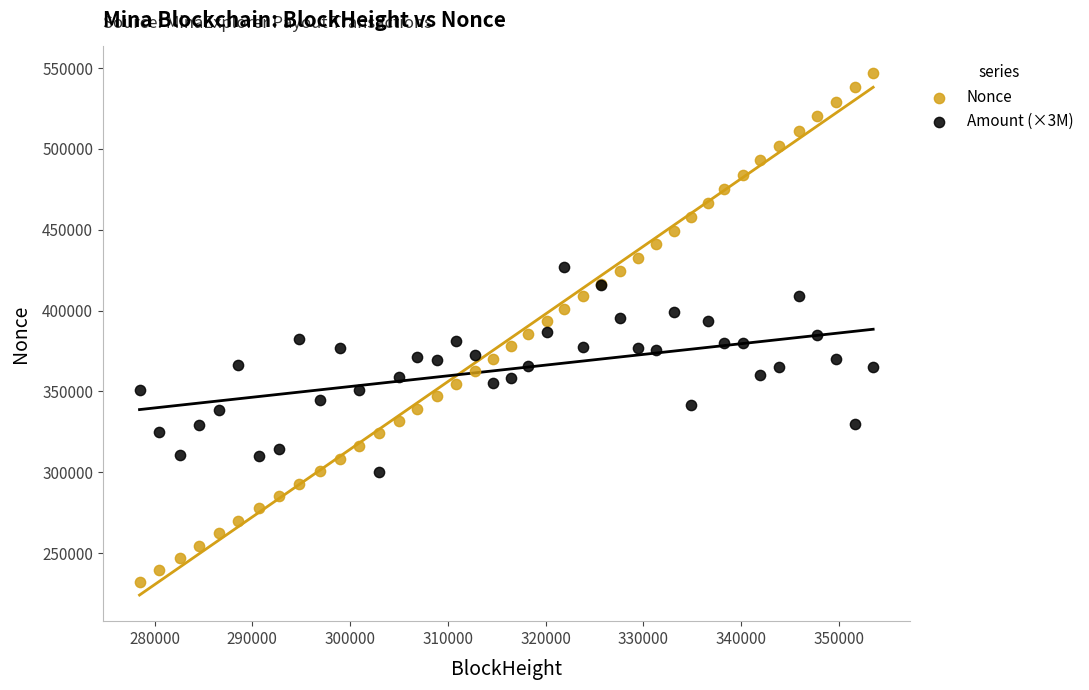

Which series contains the highest Y value?

Nonce